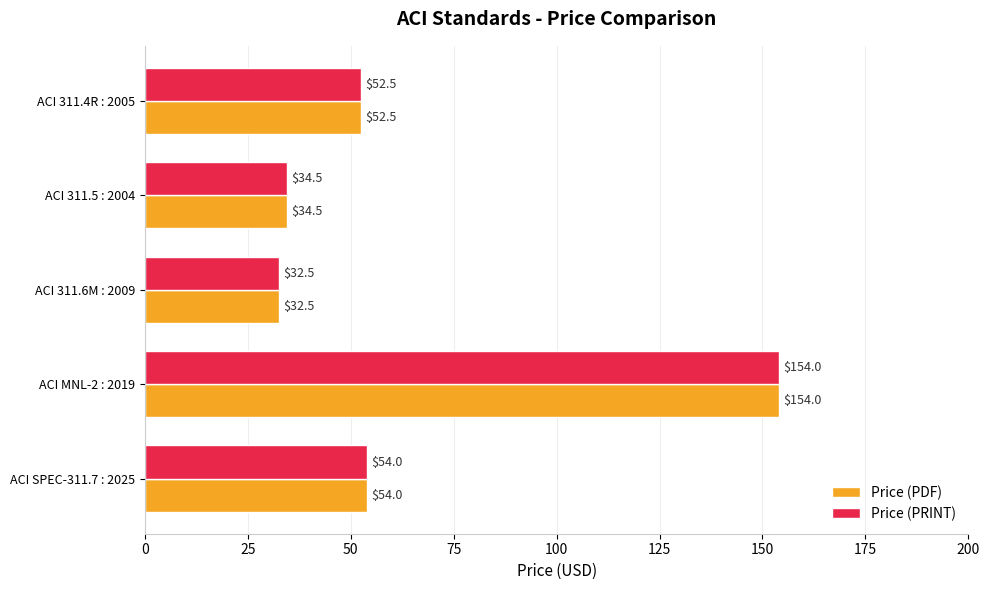

What is the total value across all series at ACI 311.4R : 2005?

105.0